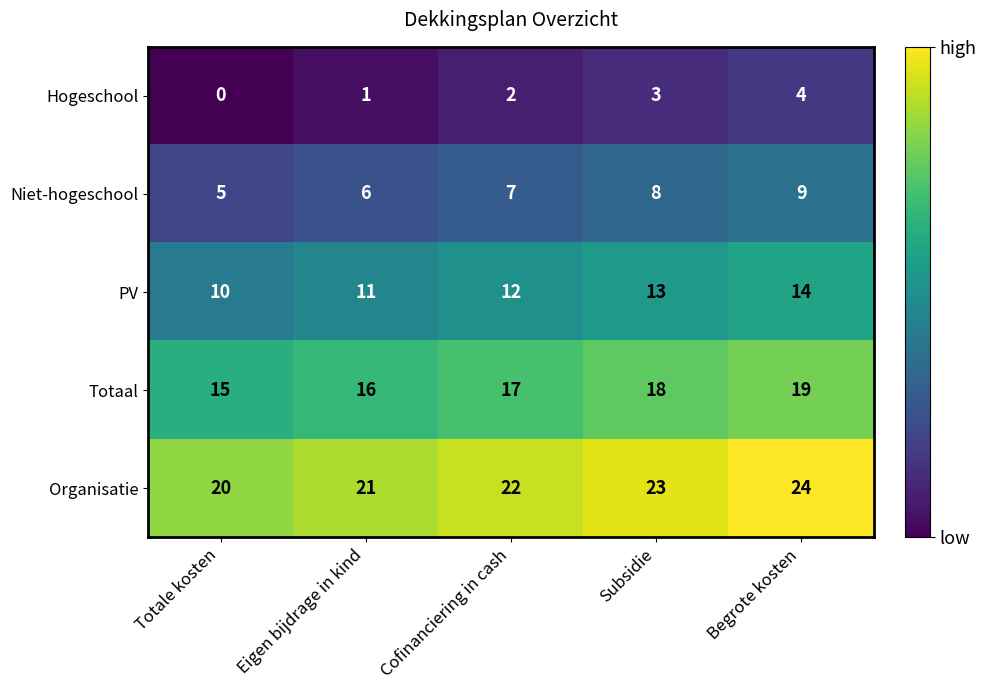

Reading right to left, list all the values displayed in this chart.

Hogeschool: 4	3	2	1	0
Niet-hogeschool: 9	8	7	6	5
PV: 14	13	12	11	10
Totaal: 19	18	17	16	15
Organisatie: 24	23	22	21	20